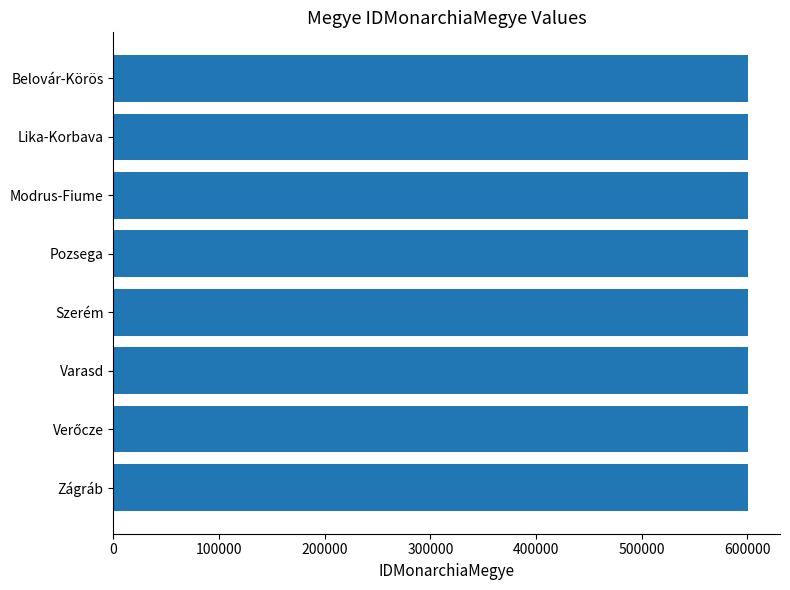

What is the average value?

601005